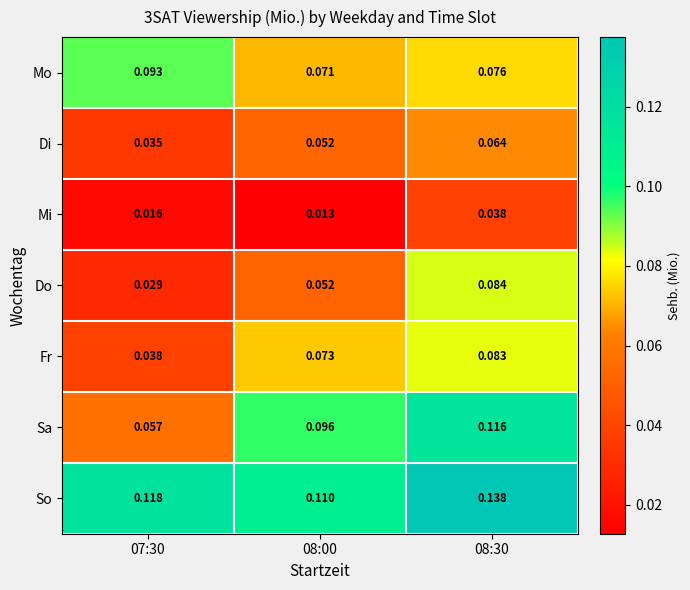

Which series has the largest total across all categories?

So